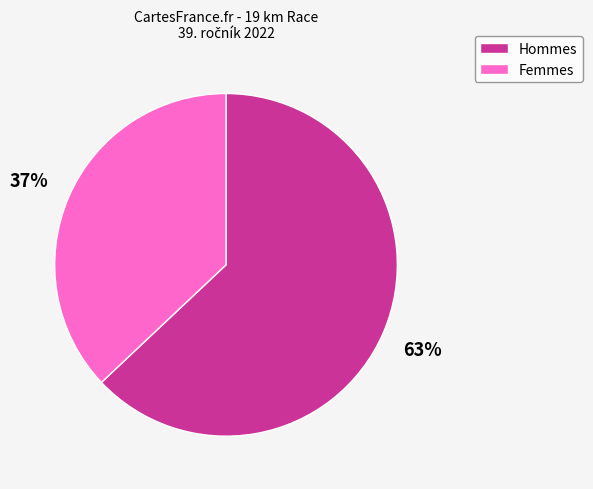

Combined, do Hommes and Femmes account for over 50%?

Yes